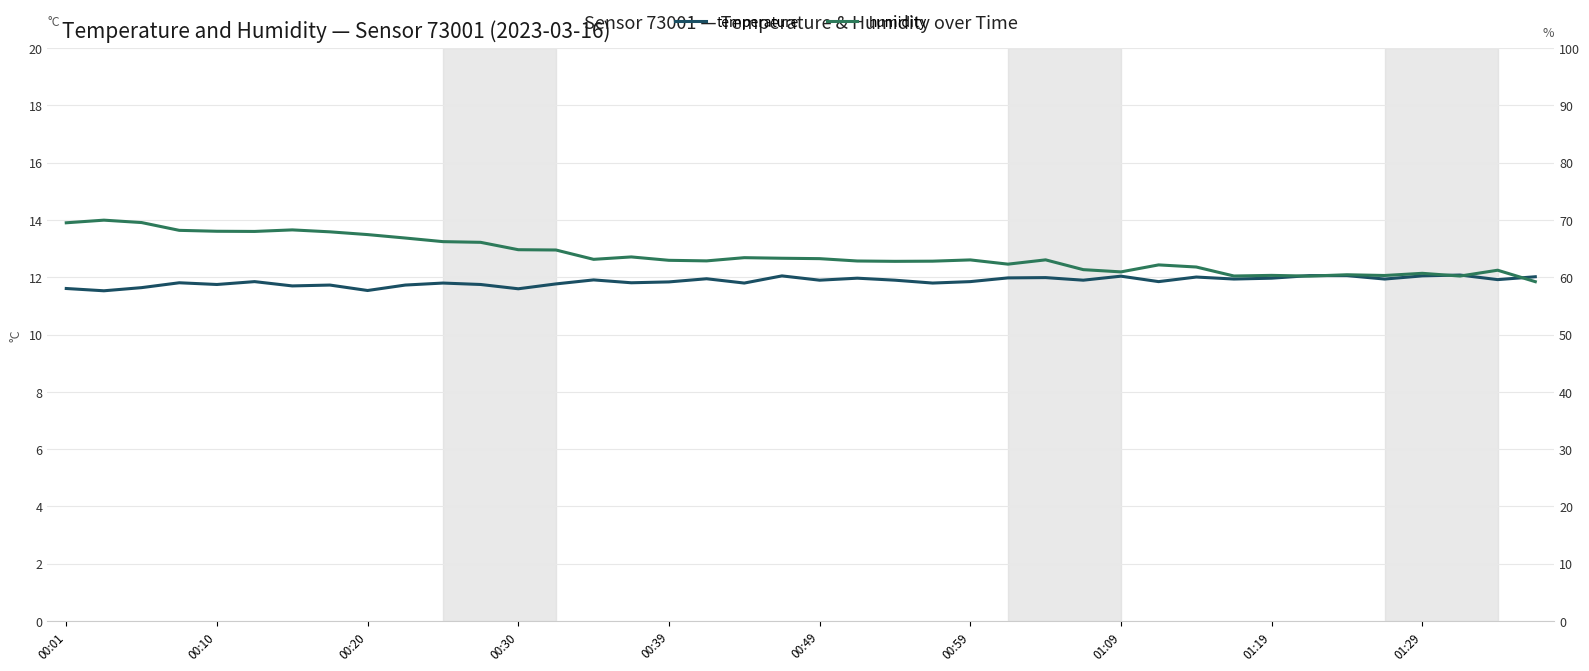

Between 32 and 37, which series saw the biggest shift?

humidity